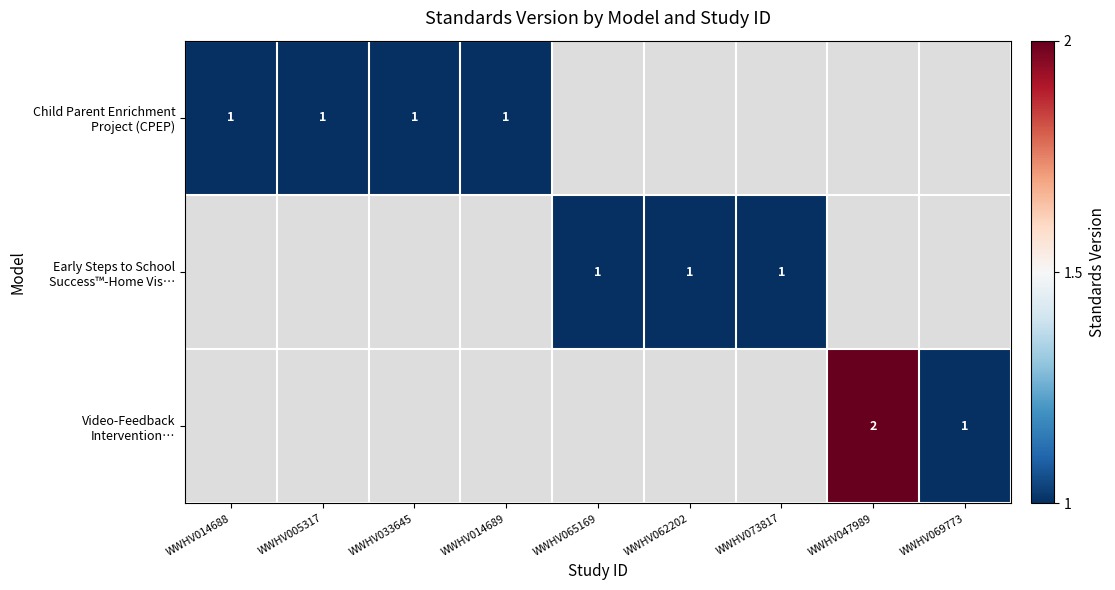

Rank the categories by Child Parent Enrichment Project (CPEP) value from highest to lowest.

WWHV014688, WWHV005317, WWHV033645, WWHV014689, WWHV065169, WWHV062202, WWHV073817, WWHV047989, WWHV069773